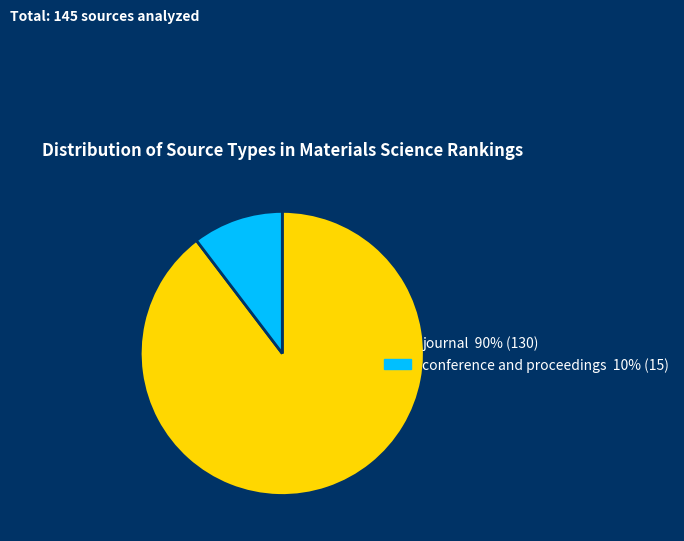

Rank the categories by value from highest to lowest.

journal, conference and proceedings